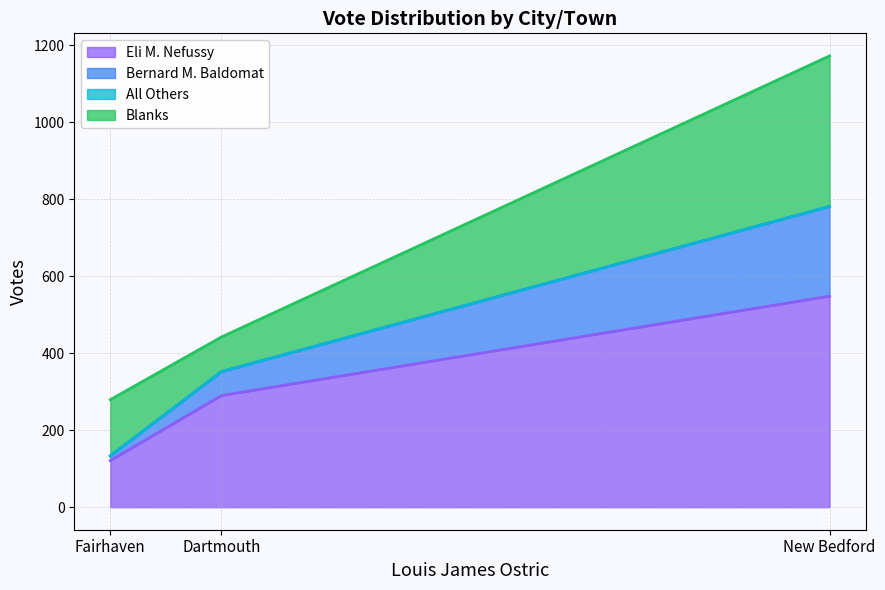

At which label is Eli M. Nefussy closest to 334?

Dartmouth